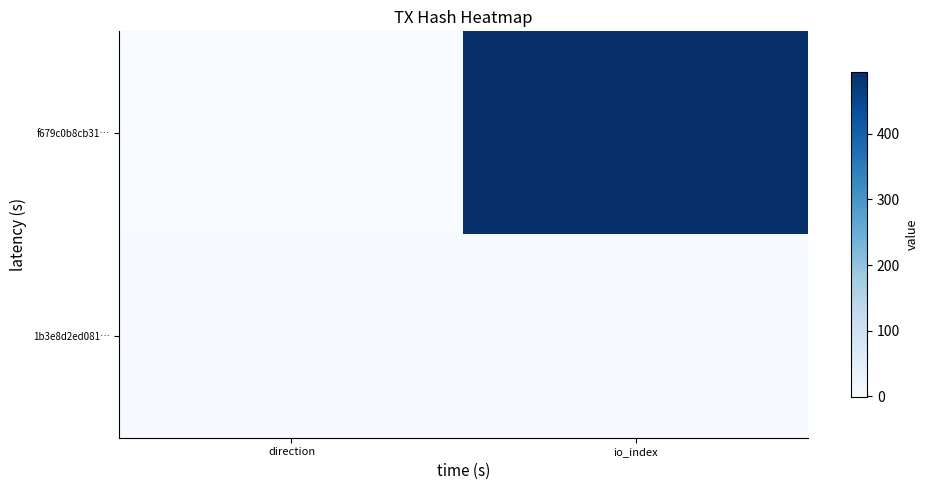

At which category is the sum across all series the highest?

io_index